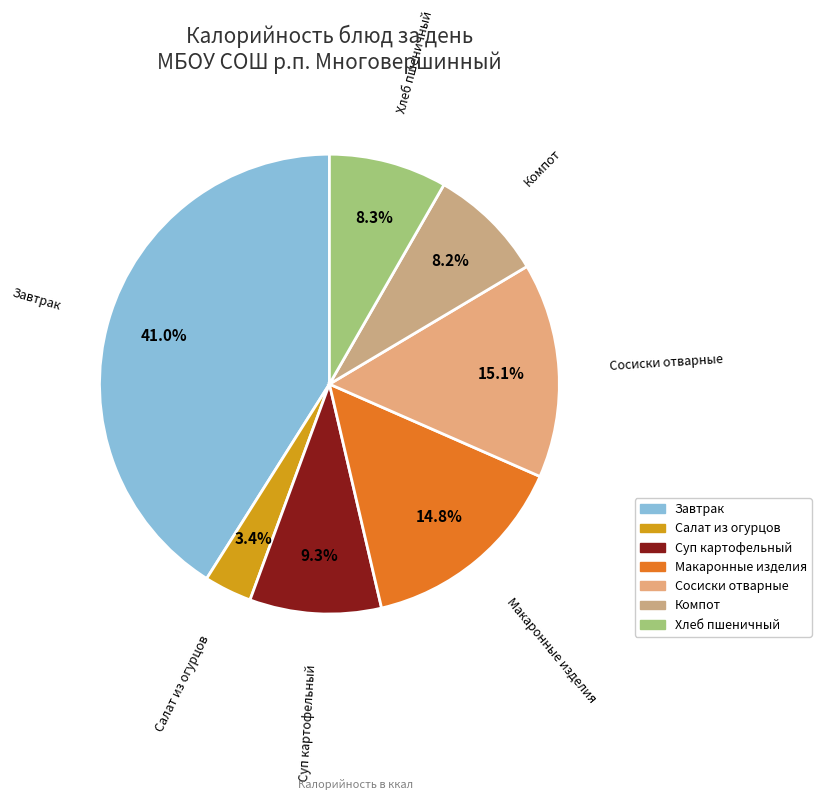

Is there any slice that represents more than half of the pie?

No